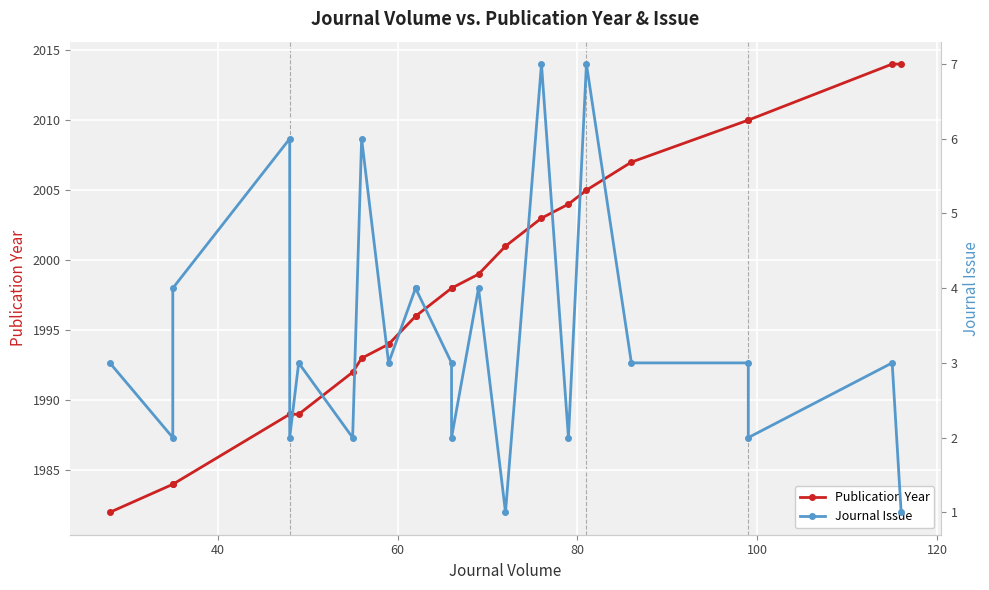

What is the difference between the maximum and minimum values in the Publication Year series?

32